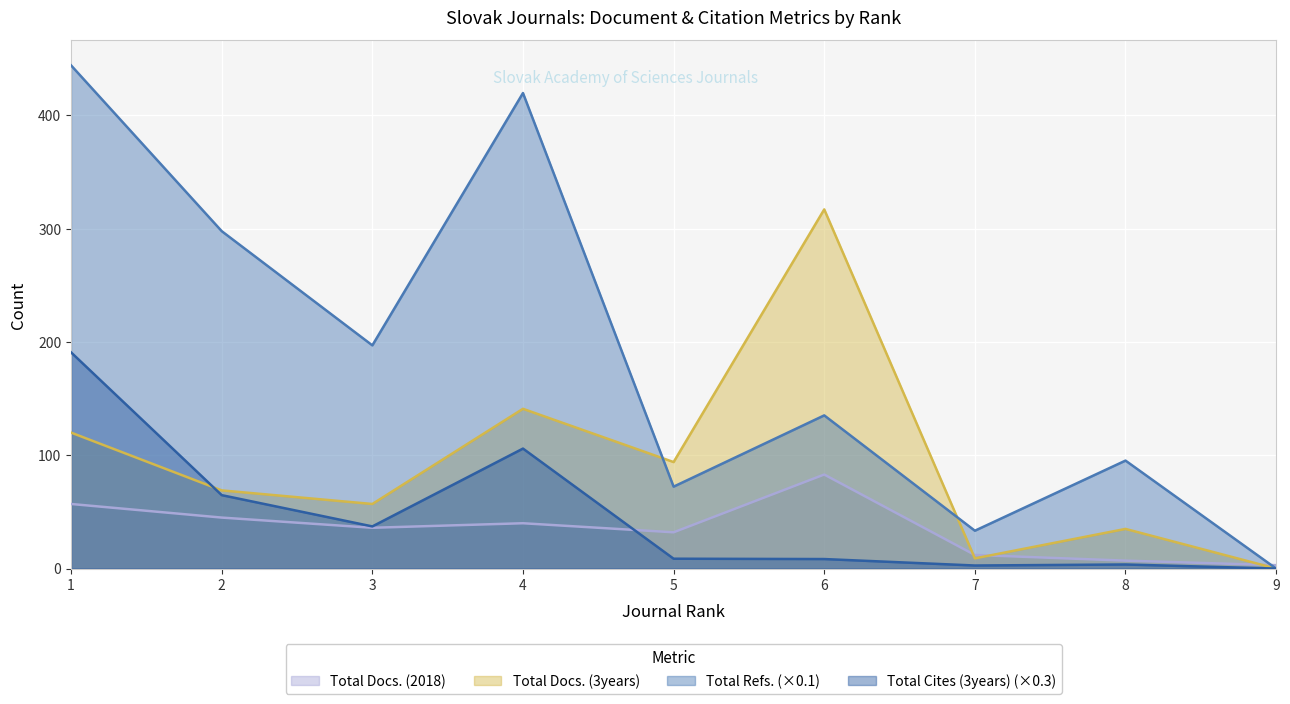

At which category is the sum across all series the highest?

1